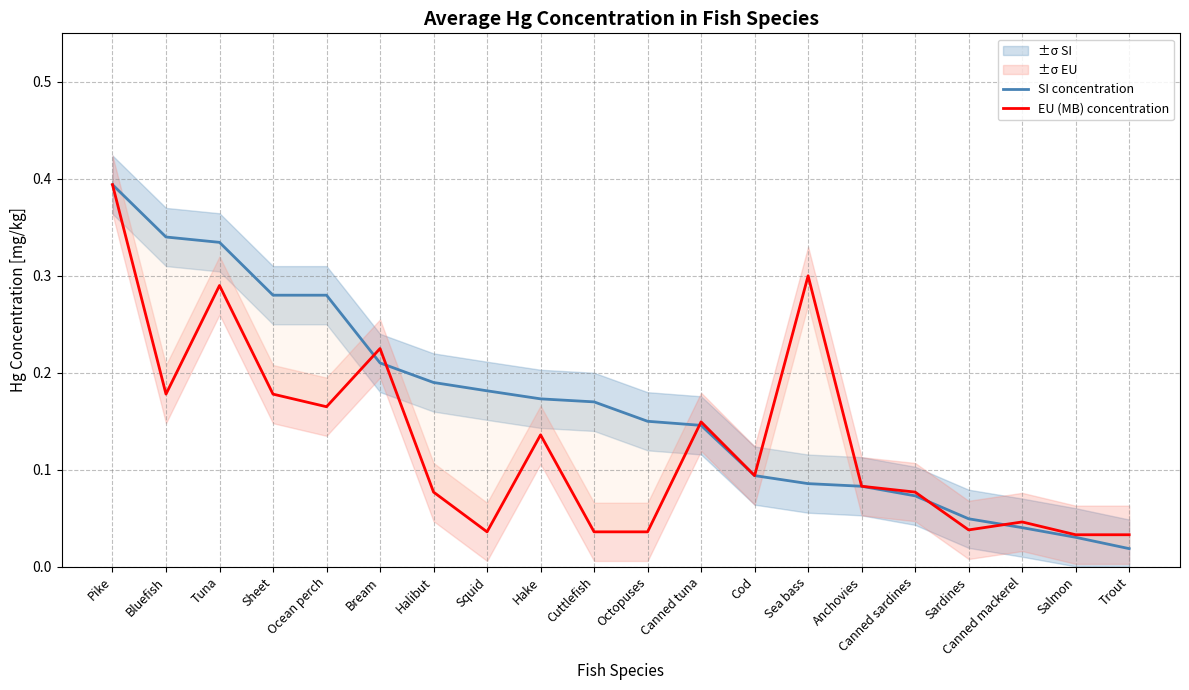

What is the highest value of the EU (MB) concentration series?

0.4